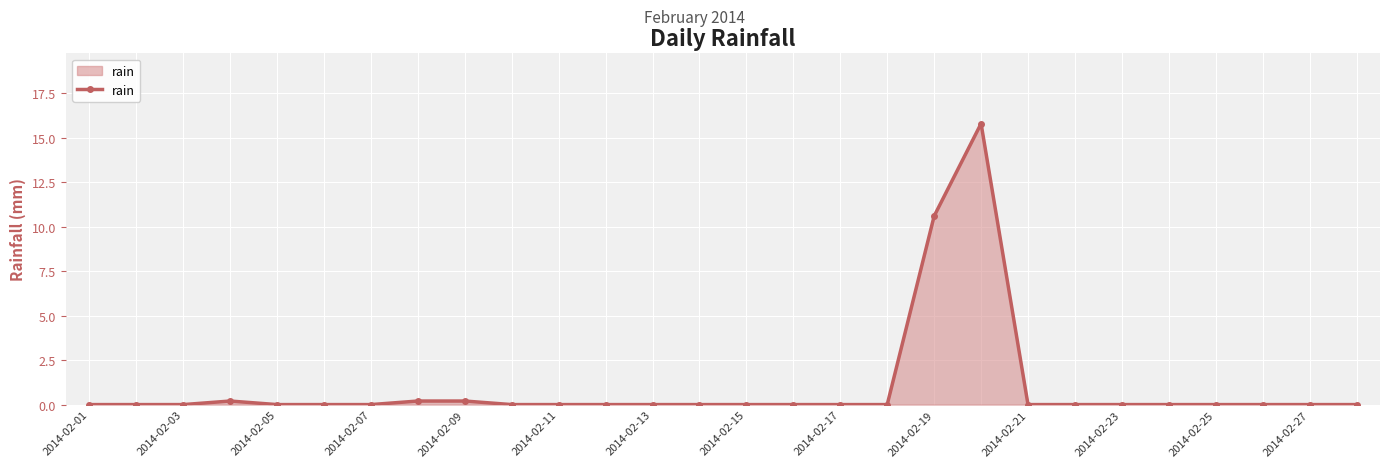

True or false: there are more than 1 points higher than both neighbors.

True